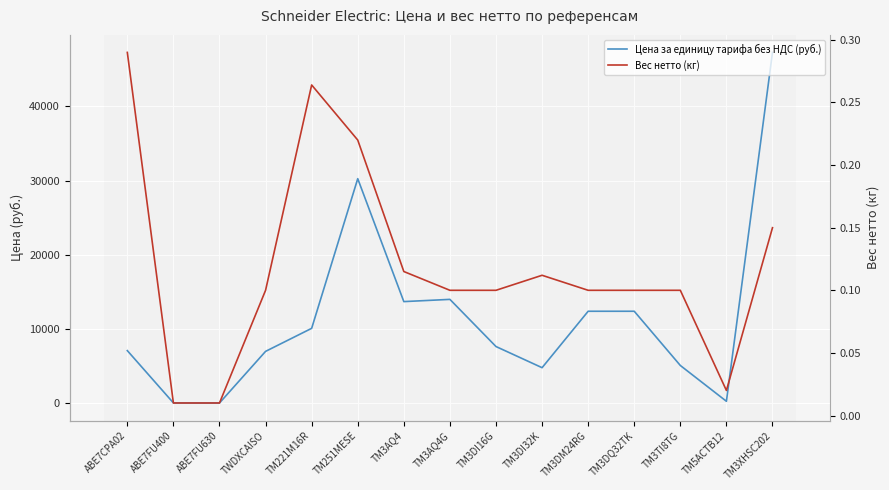

What is the difference between the maximum and minimum values in the Цена за единицу тарифа без НДС (руб.) series?

47200.2